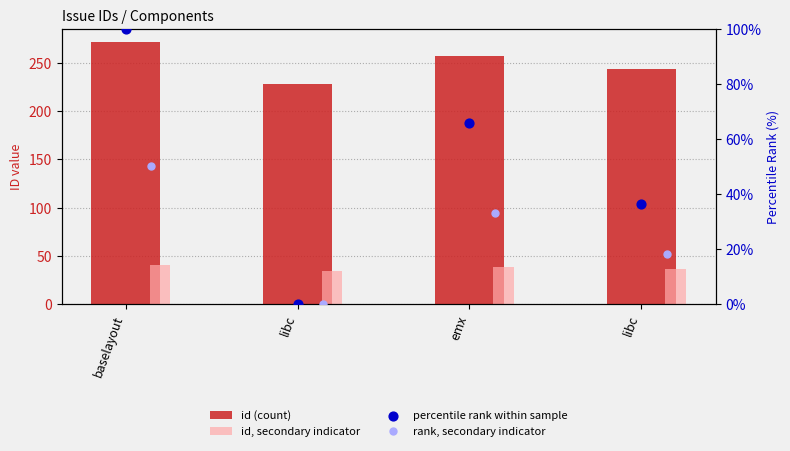

Which series reaches the minimum Y coordinate?

percentile rank within sample